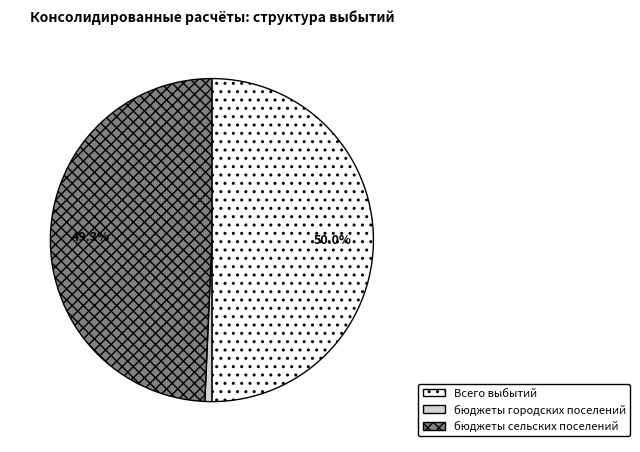

How many segments does this pie chart have?

3